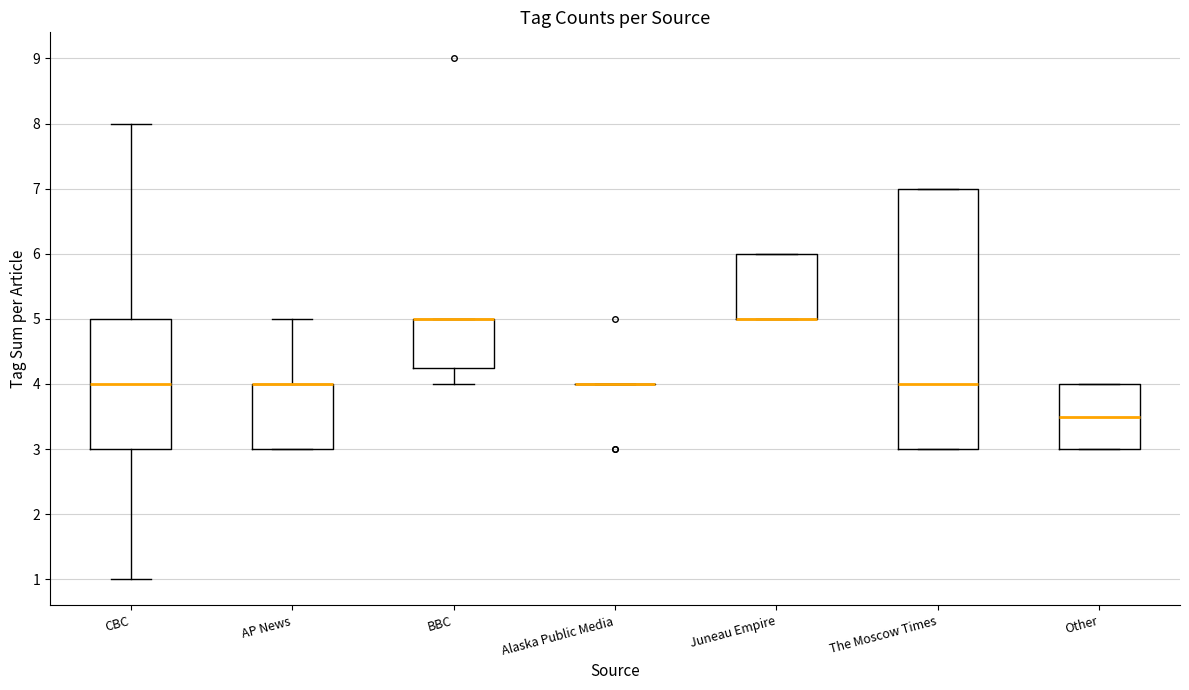

Where is the lower edge of the box for Other on the y-axis? The values are not printed on the chart, so give them approximately, as read against the axis.

3.0